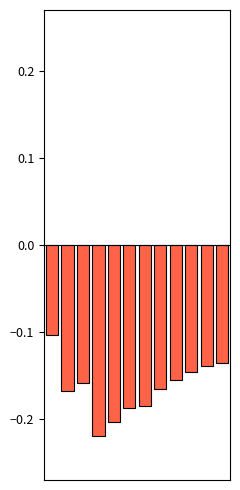

What is the sum of all values?

-2.0